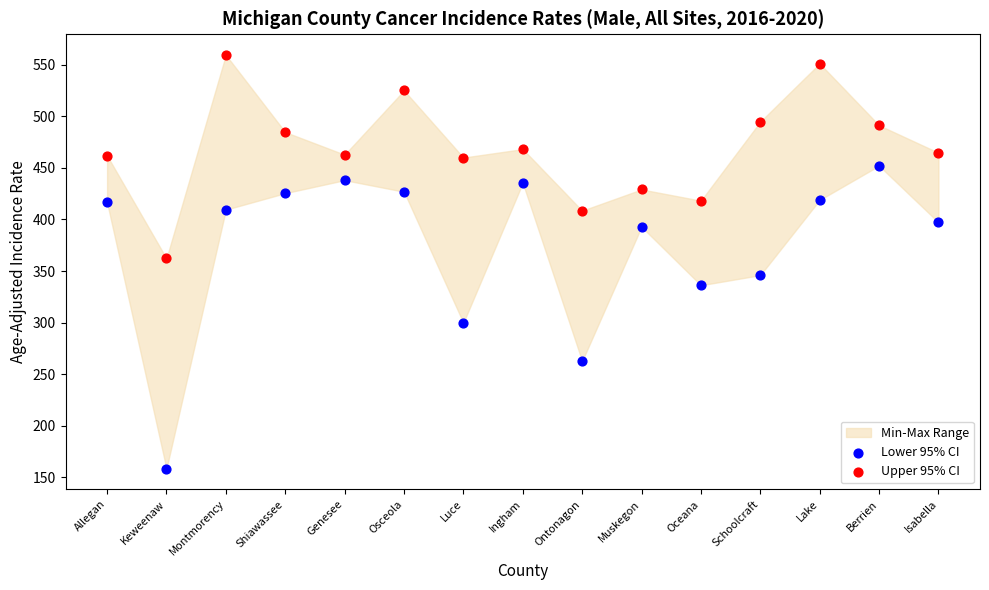

In the Lower 95% CI series, what Y value is closest to 305?

299.8